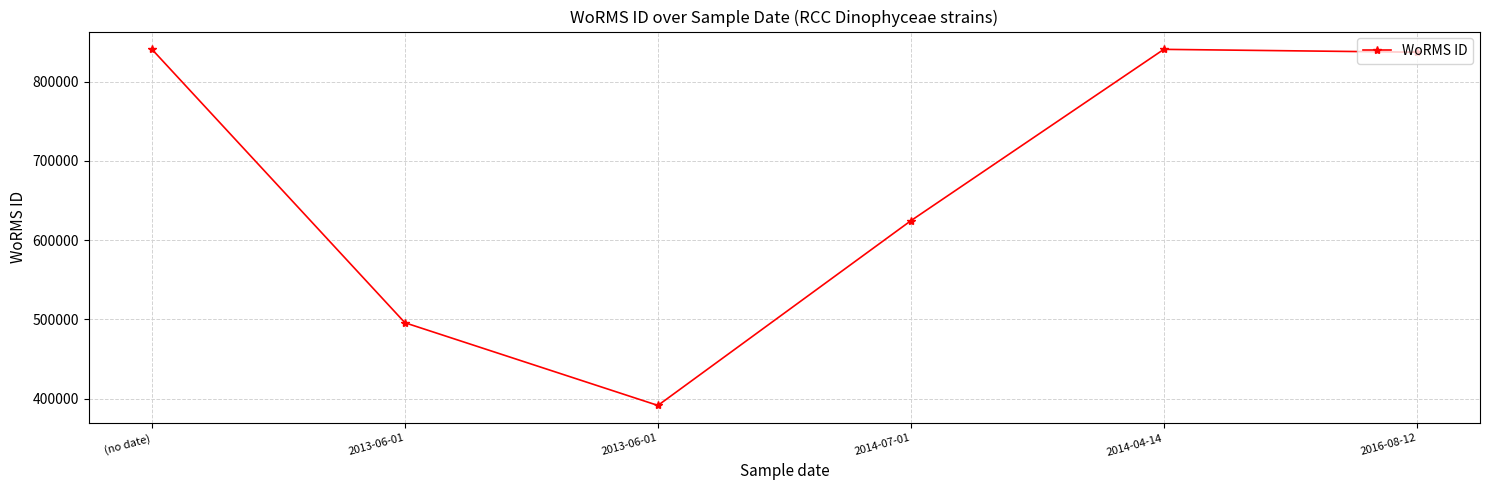

Count the number of categories in the chart.

6